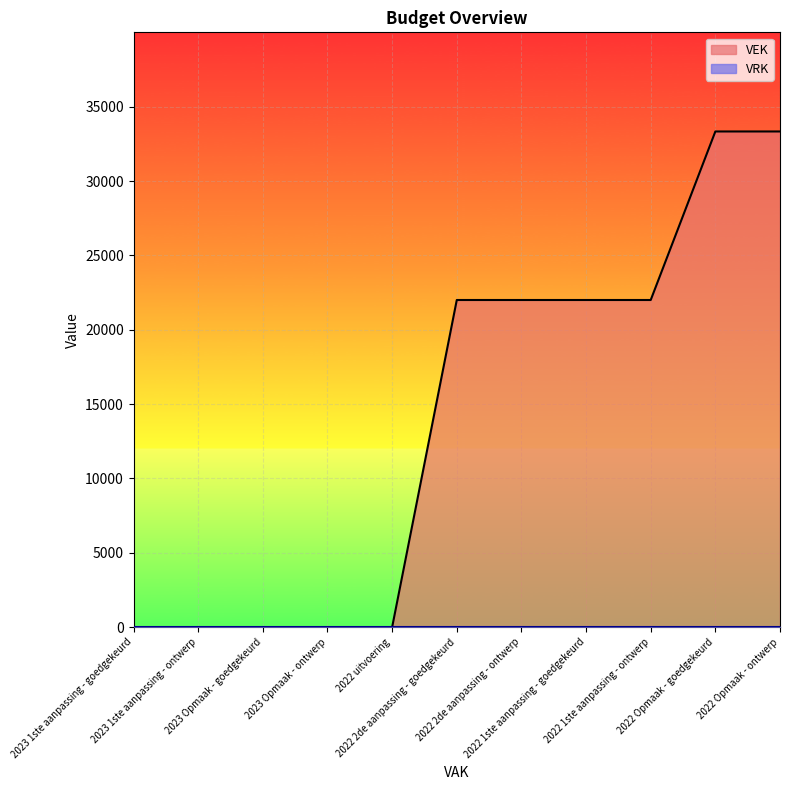

At which label is the value closest to 16666?

2022 2de aanpassing - goedgekeurd